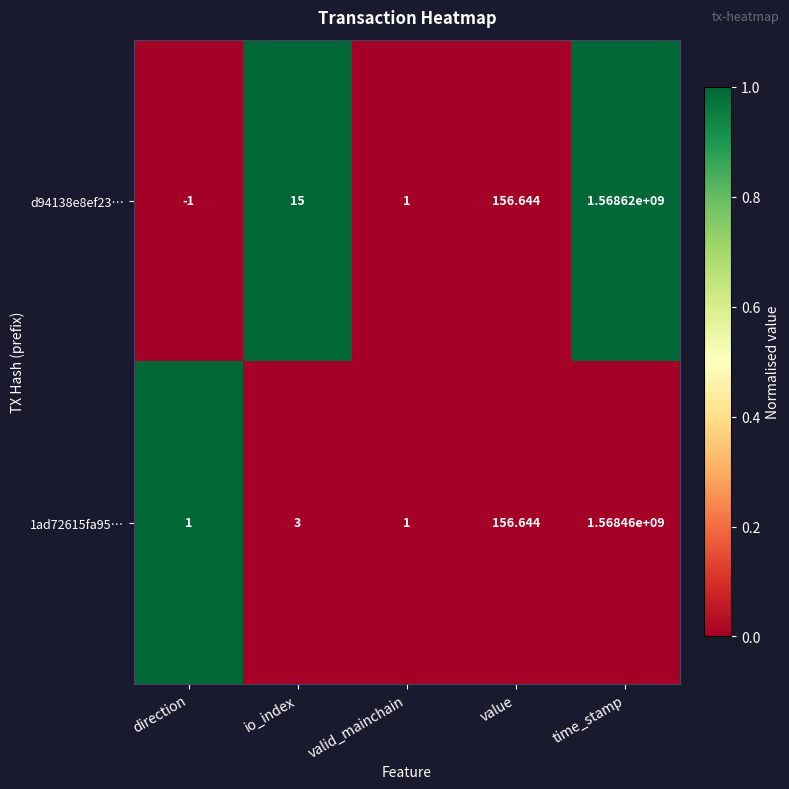

At which label is d94138e8ef23… closest to 784309999?

value